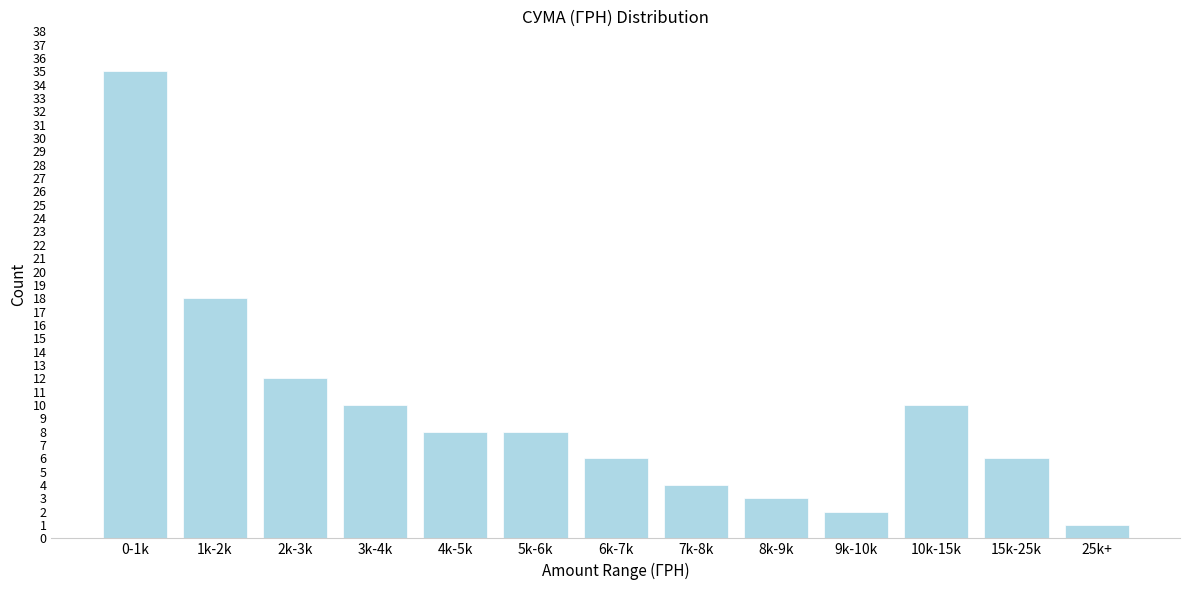

Reading left to right, list all the values displayed in this chart.

0-1k=35	1k-2k=18	2k-3k=12	3k-4k=10	4k-5k=8	5k-6k=8	6k-7k=6	7k-8k=4	8k-9k=3	9k-10k=2	10k-15k=10	15k-25k=6	25k+=1